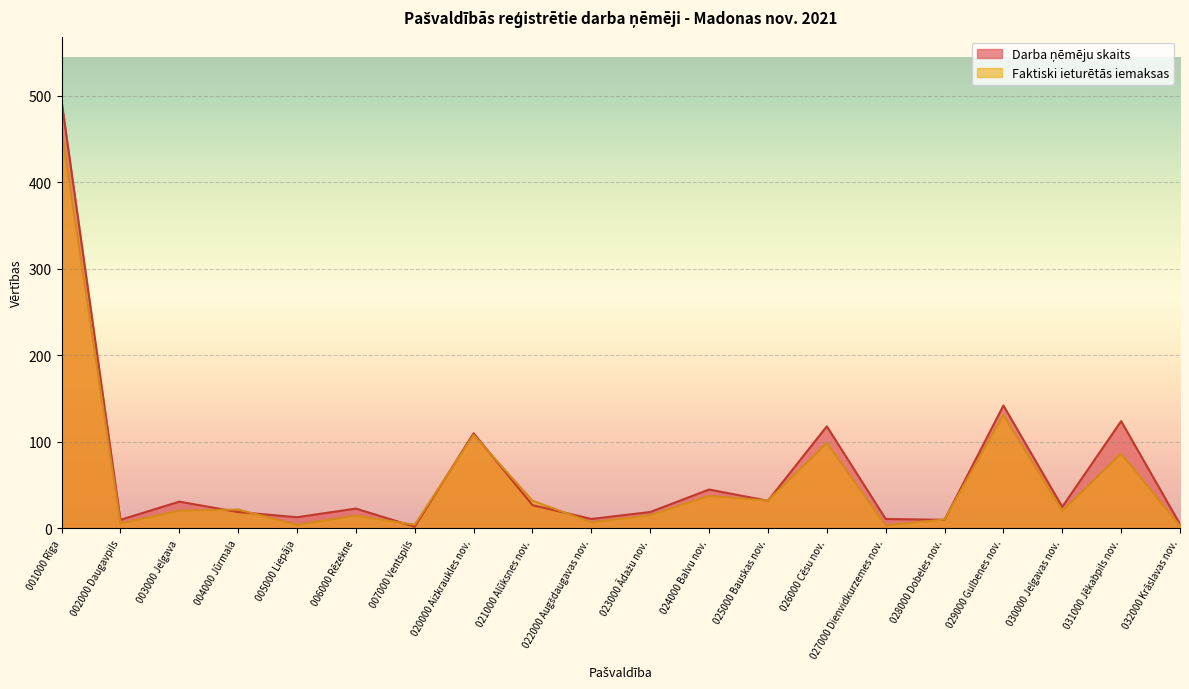

Does the chart display data point markers on the line(s)?

No